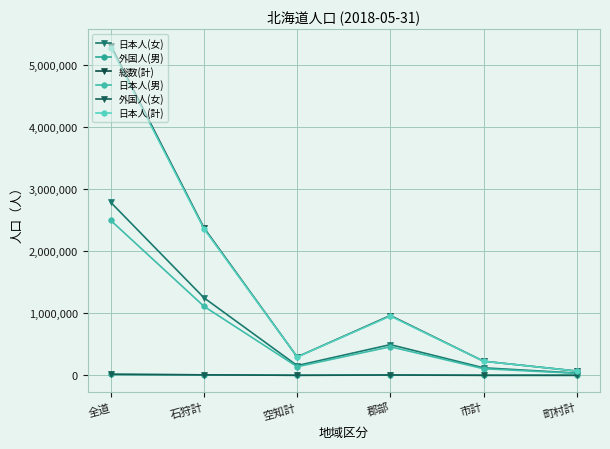

True or false: 総数(計) and 外国人(女) cross at least once.

False